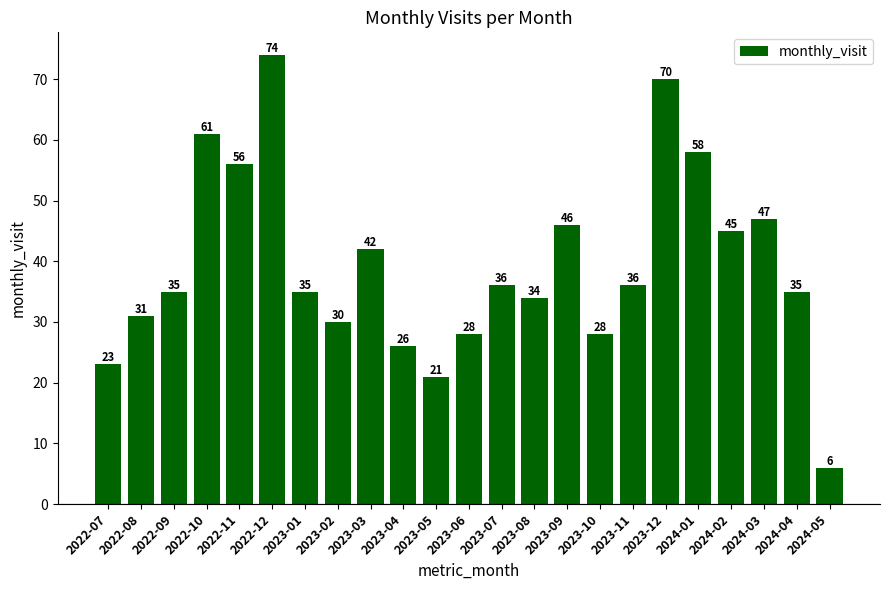

What is the change in value from 2022-12 to 2023-02?

-44